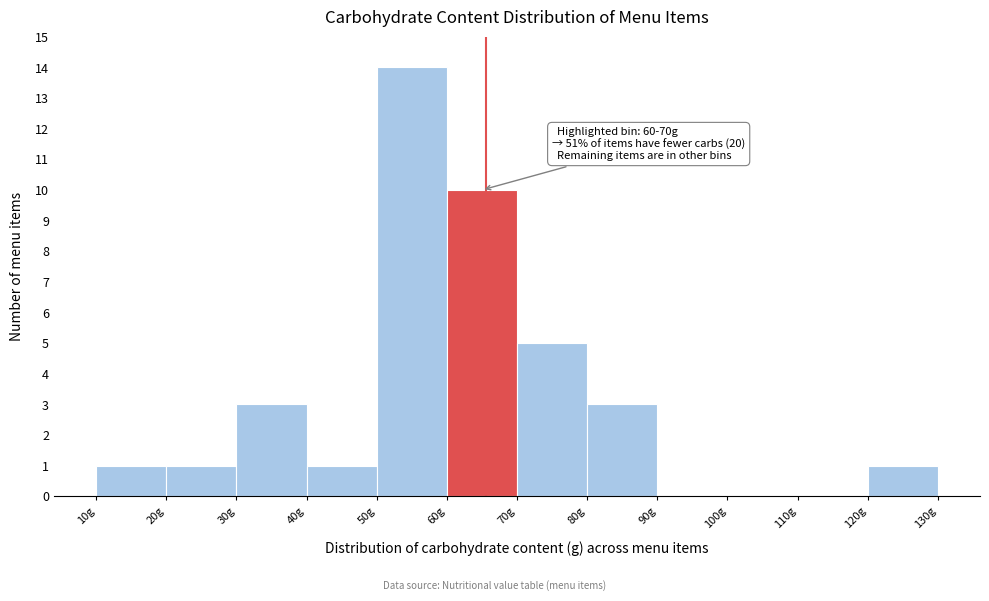

Which range on the x-axis has the tallest bar?

50 to 60